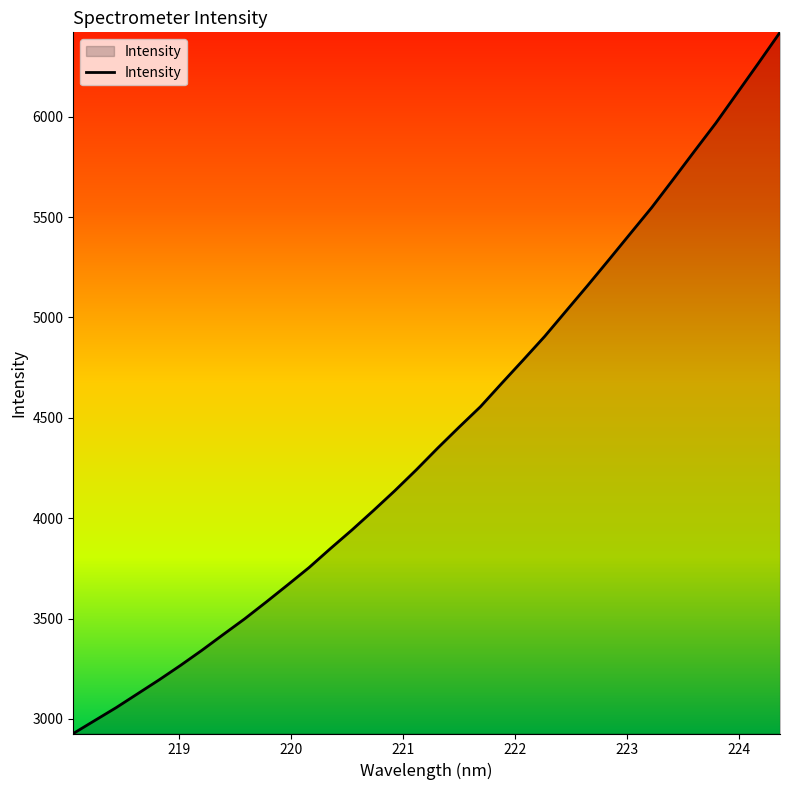

What is the difference between the maximum and minimum values?

3492.4